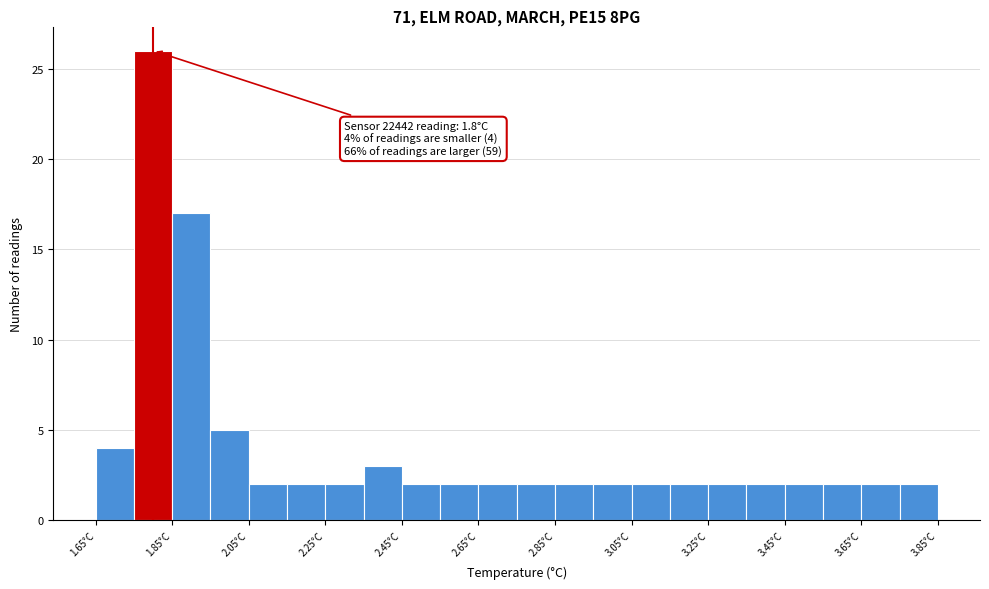

Which range on the x-axis has the tallest bar?

1.75 to 1.85